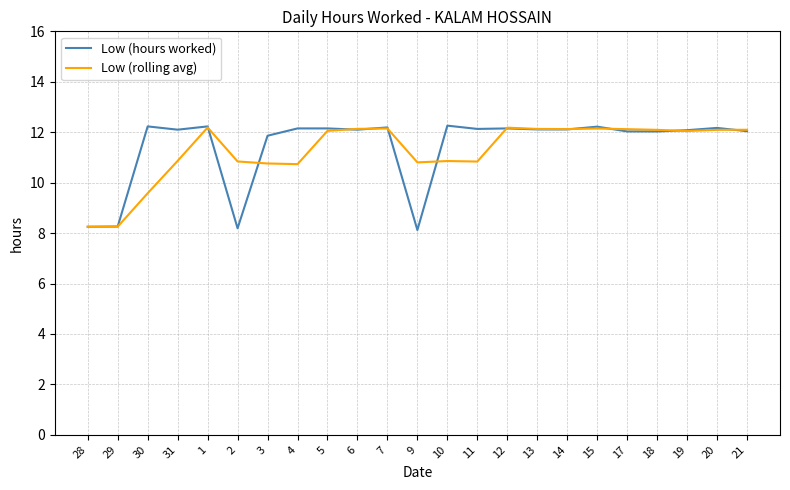

What is the total value across all series at 14?

24.2